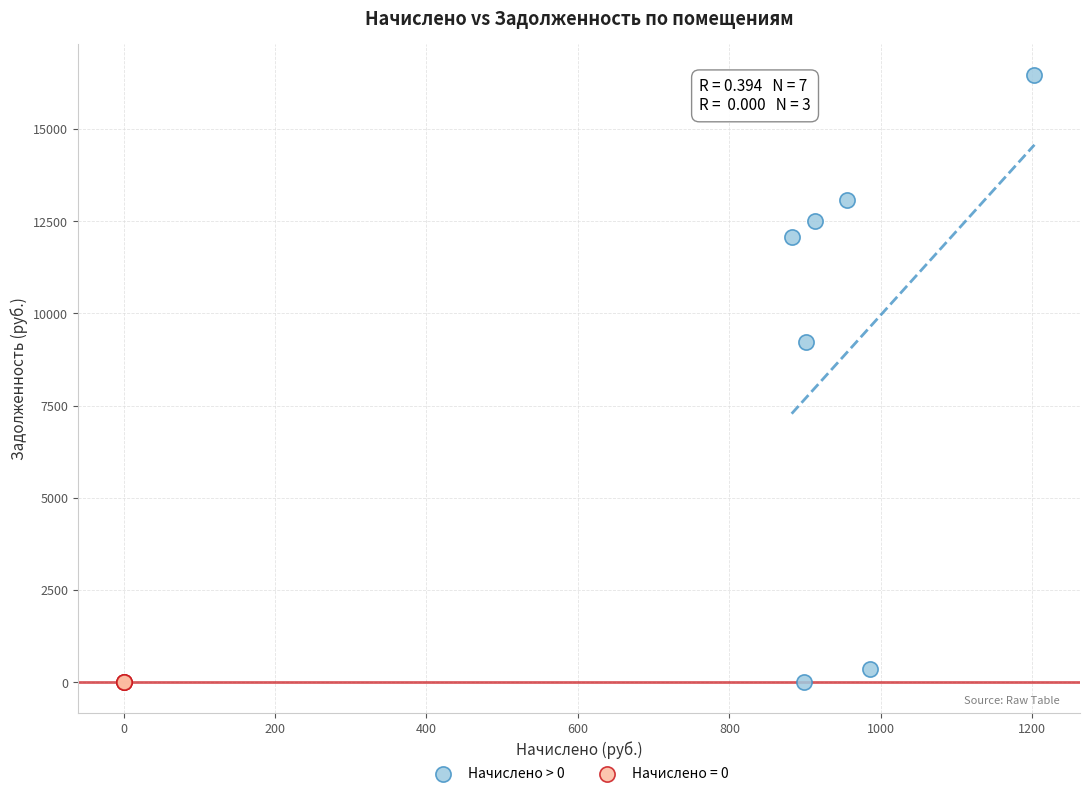

Which series reaches the maximum Y coordinate?

Начислено > 0